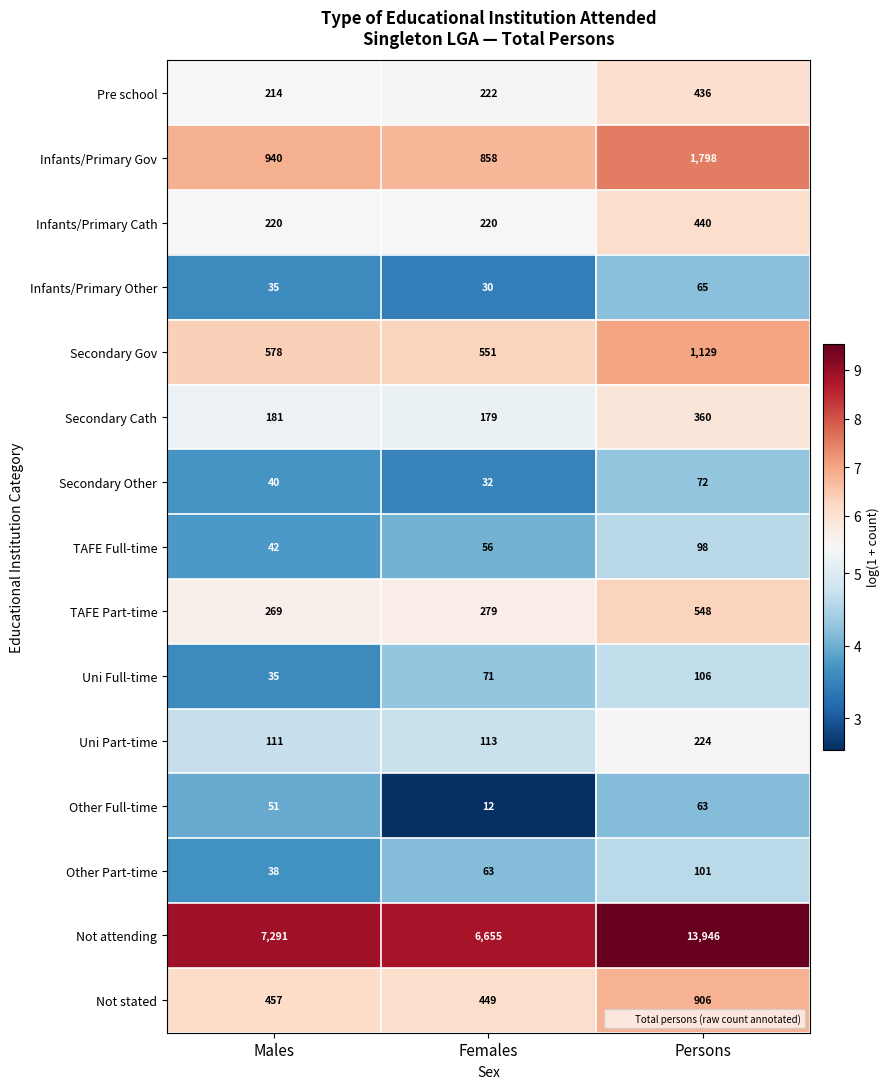

The value of Secondary Cath at Females is 179. True or false?

True